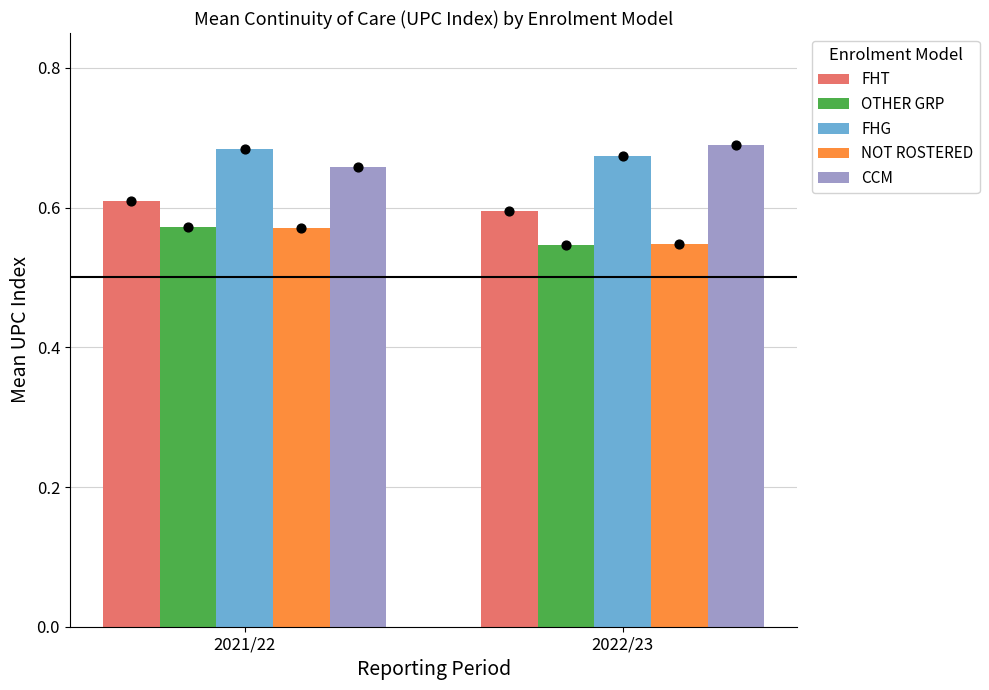

Is the value of OTHER GRP at 2021/22 greater than the value of FHG at 2022/23?

No